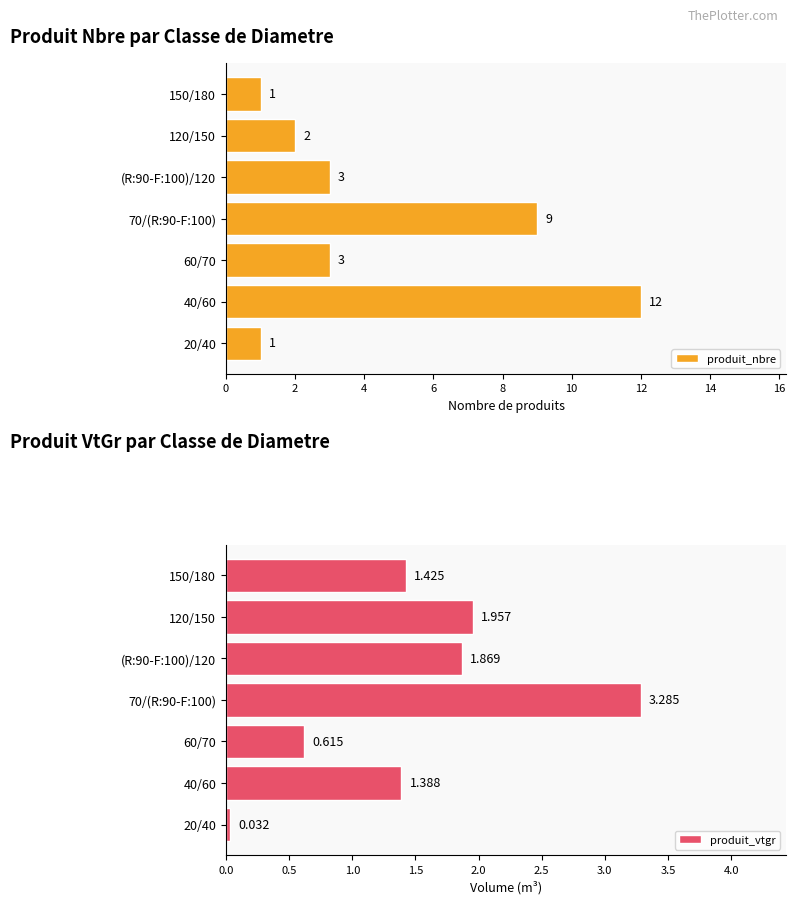

What is the value of the produit_nbre bar at the 6th from the left?

2.0